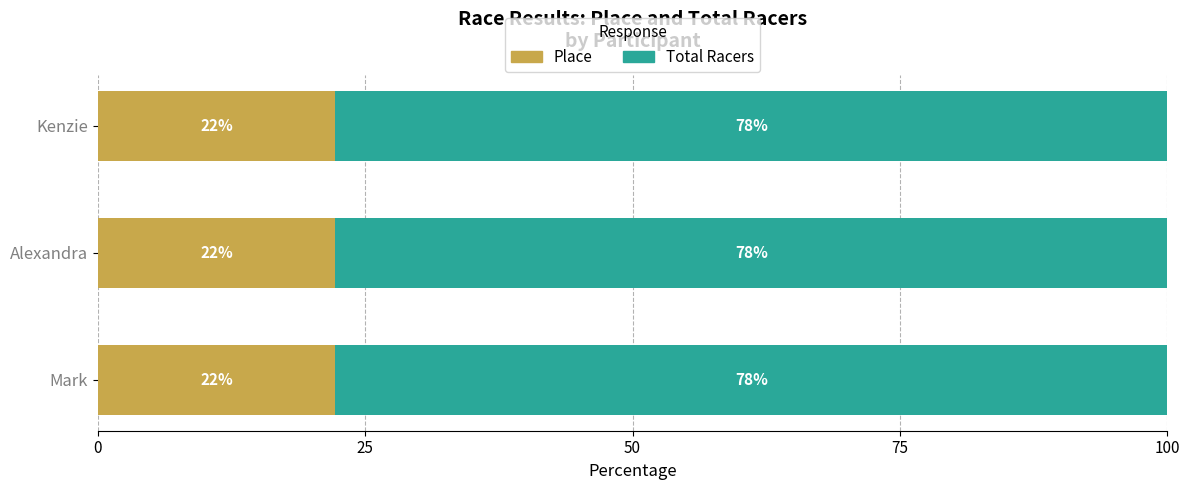

Is it true that Place equals 22.2 at Mark?

True